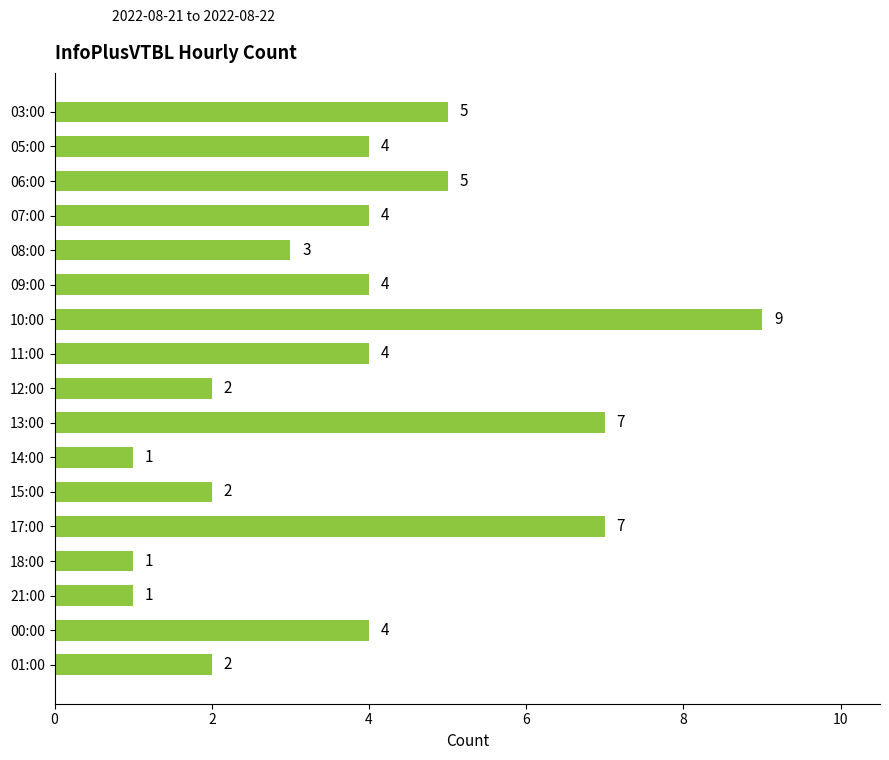

Reading top to bottom, extract all data points from this chart.

03:00=5	05:00=4	06:00=5	07:00=4	08:00=3	09:00=4	10:00=9	11:00=4	12:00=2	13:00=7	14:00=1	15:00=2	17:00=7	18:00=1	21:00=1	00:00=4	01:00=2